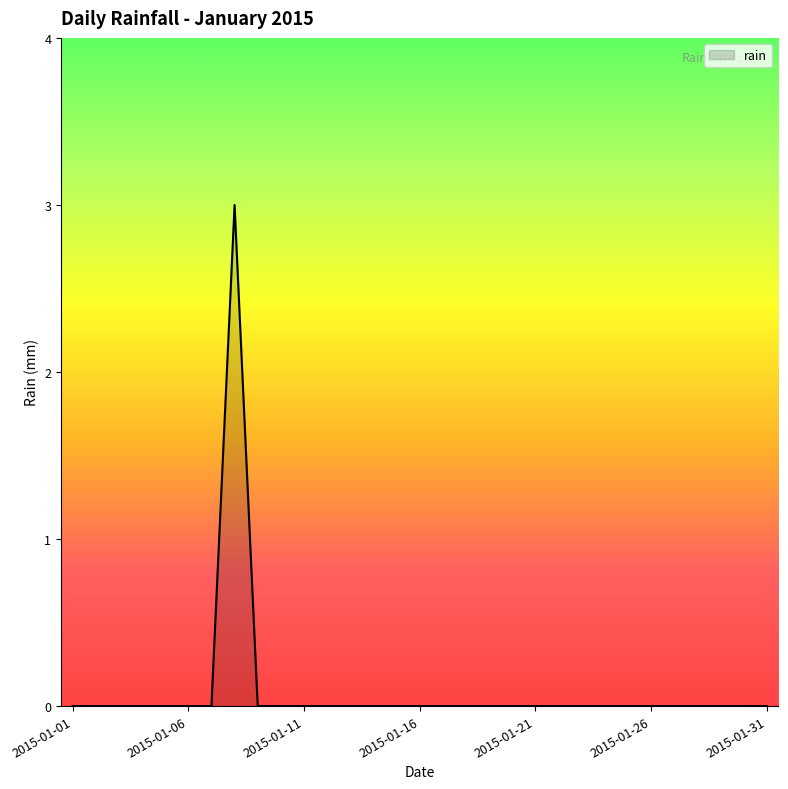

What is the difference between the maximum and minimum values?

3